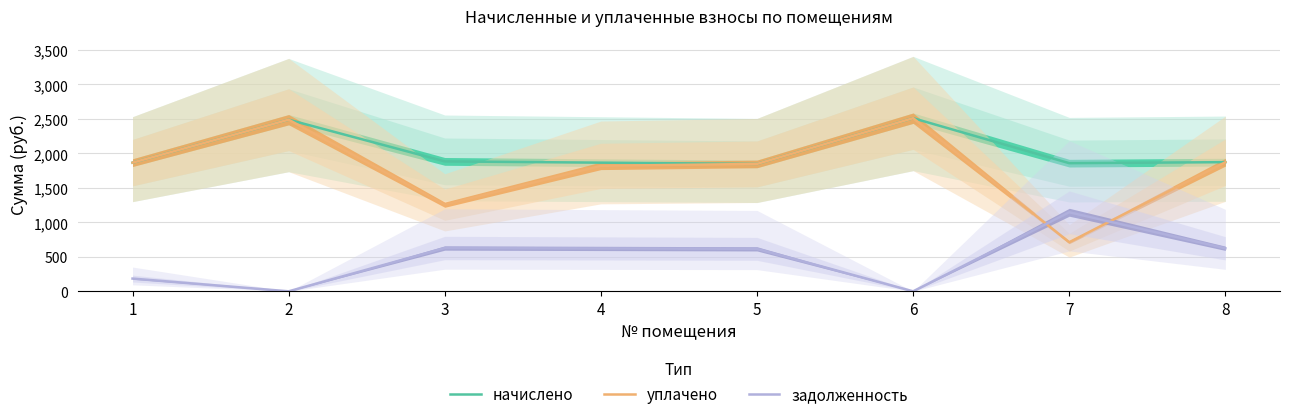

How many lines are shown in the chart?

3